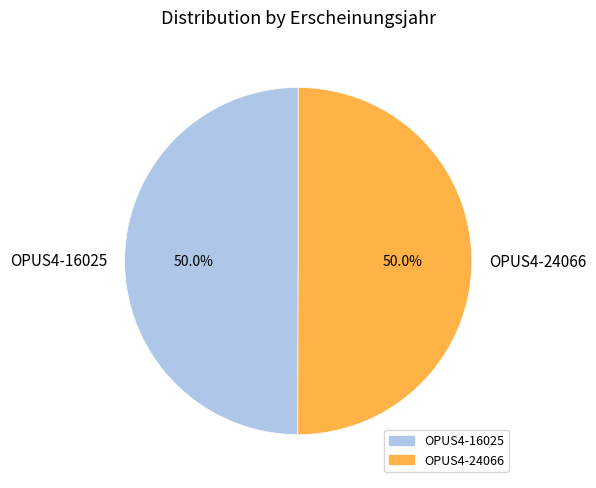

Do OPUS4-16025 and OPUS4-24066 together represent more than half of the pie?

Yes